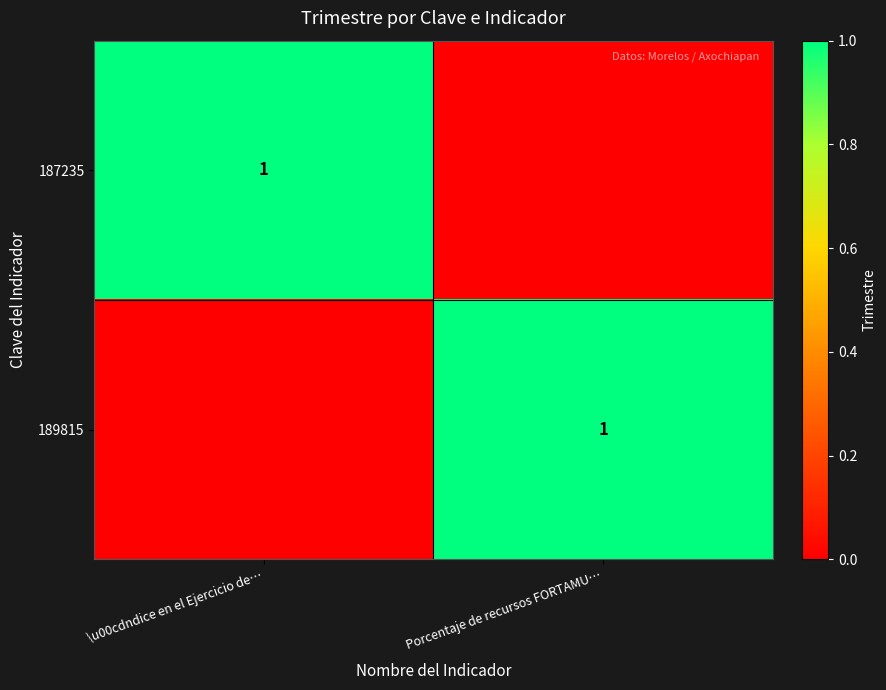

The 187235 series shows 1 at \u00cdndice en el Ejercicio de…. True or false?

True